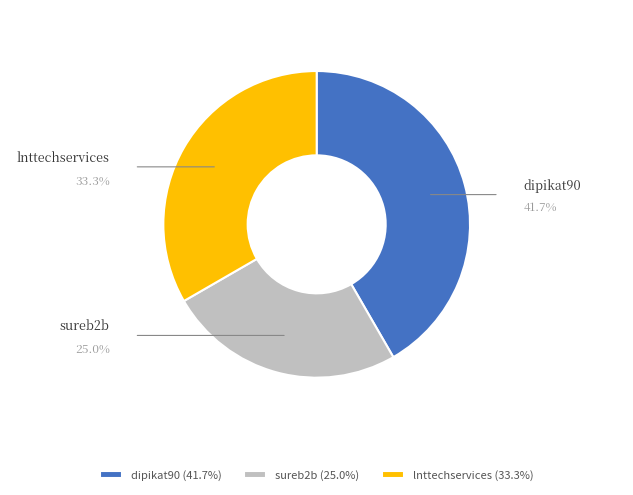

Which slice is the smallest?

sureb2b